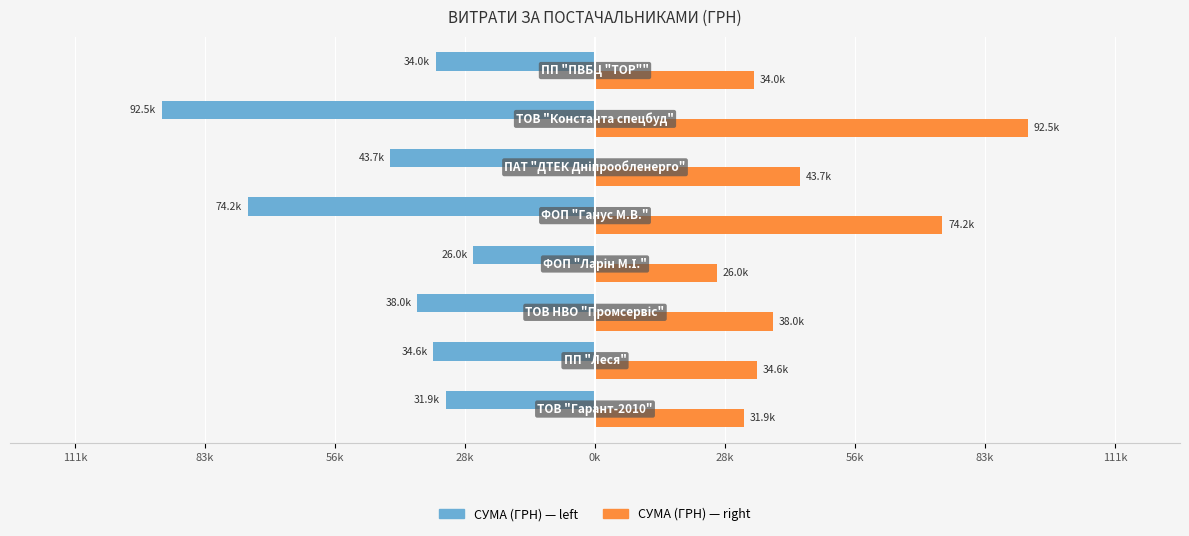

What are all the series names shown in the legend?

СУМА (ГРН) — left, СУМА (ГРН) — right